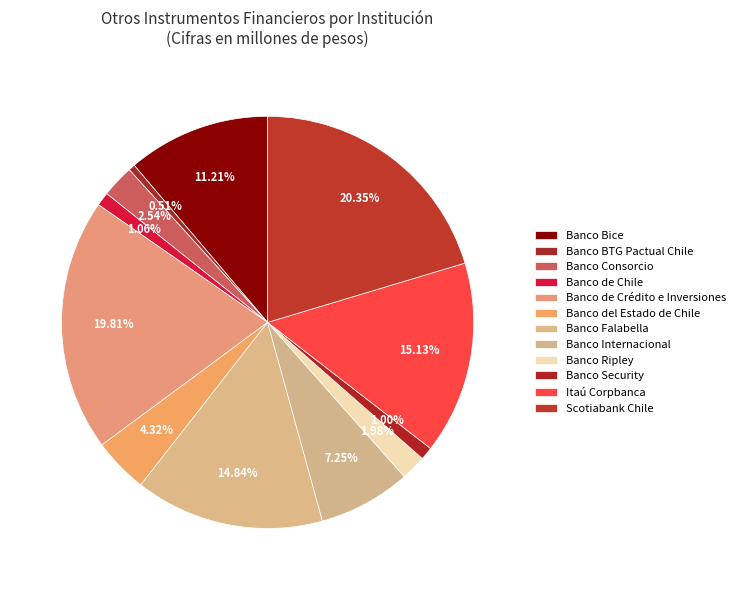

To the nearest percent, what is the average slice percentage?

8%